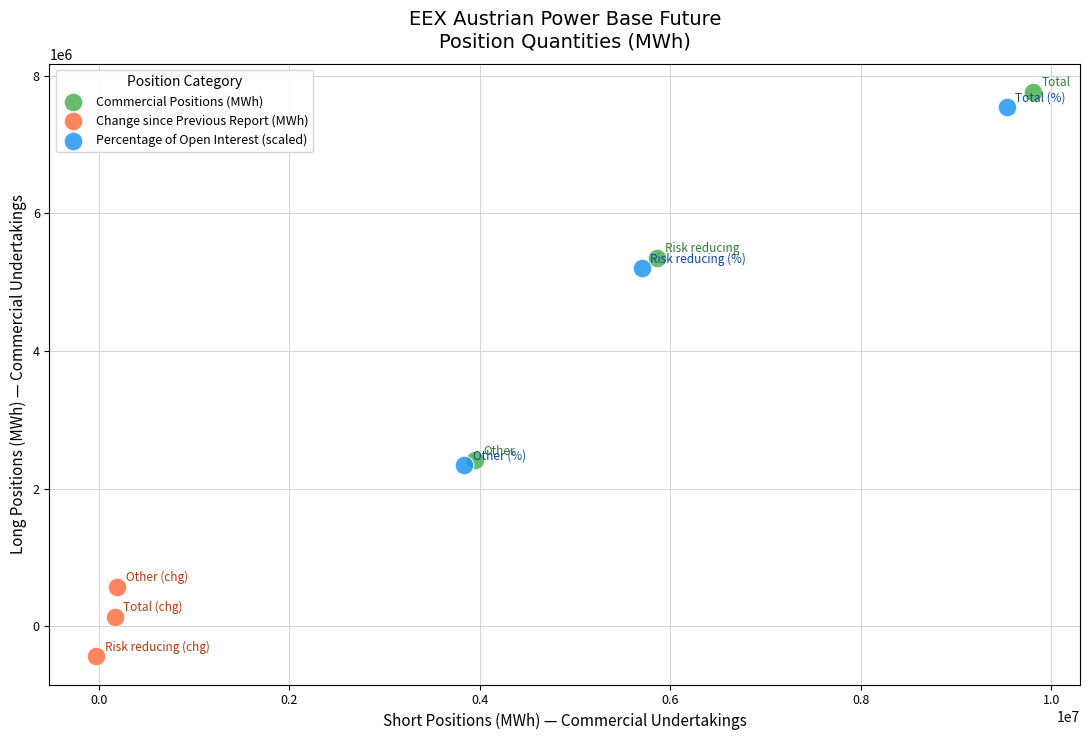

Which series has the largest Y range (max minus min)?

Commercial Positions (MWh)